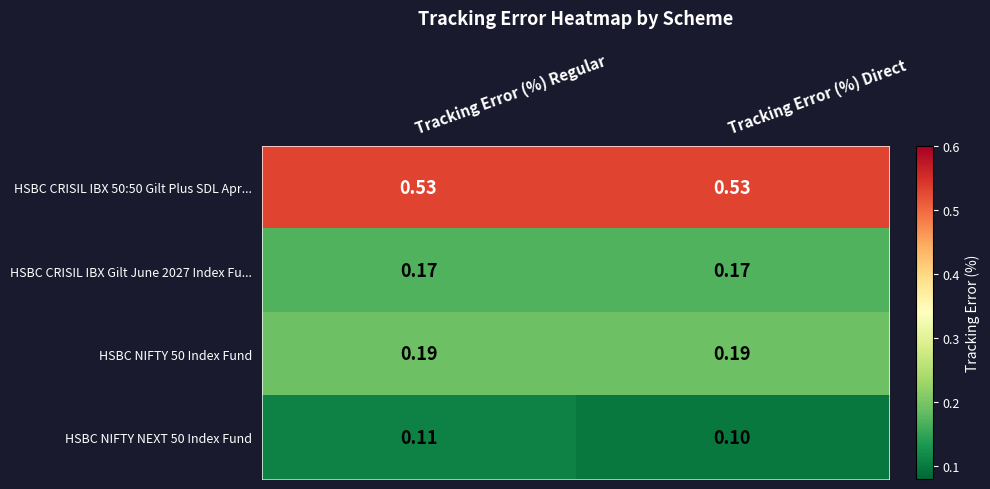

Is the value of HSBC CRISIL IBX 50:50 Gilt Plus SDL Apr... at Tracking Error (%) Direct greater than the value of HSBC NIFTY 50 Index Fund at Tracking Error (%) Regular?

Yes